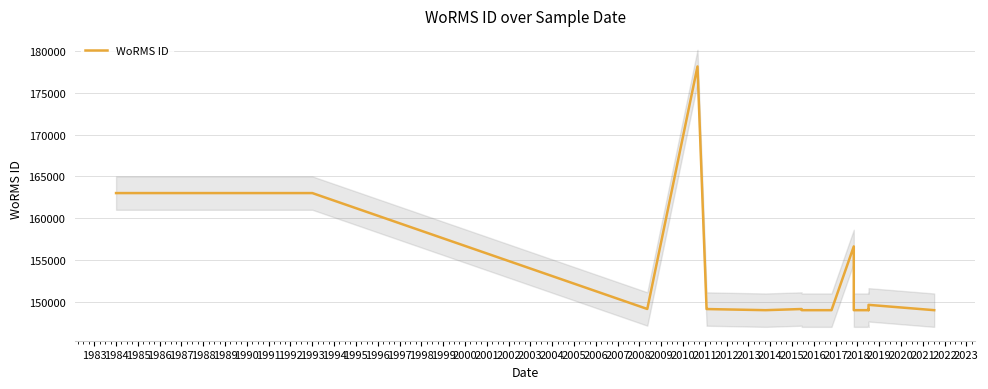

Between 1988 and 1992, which is larger?

1988